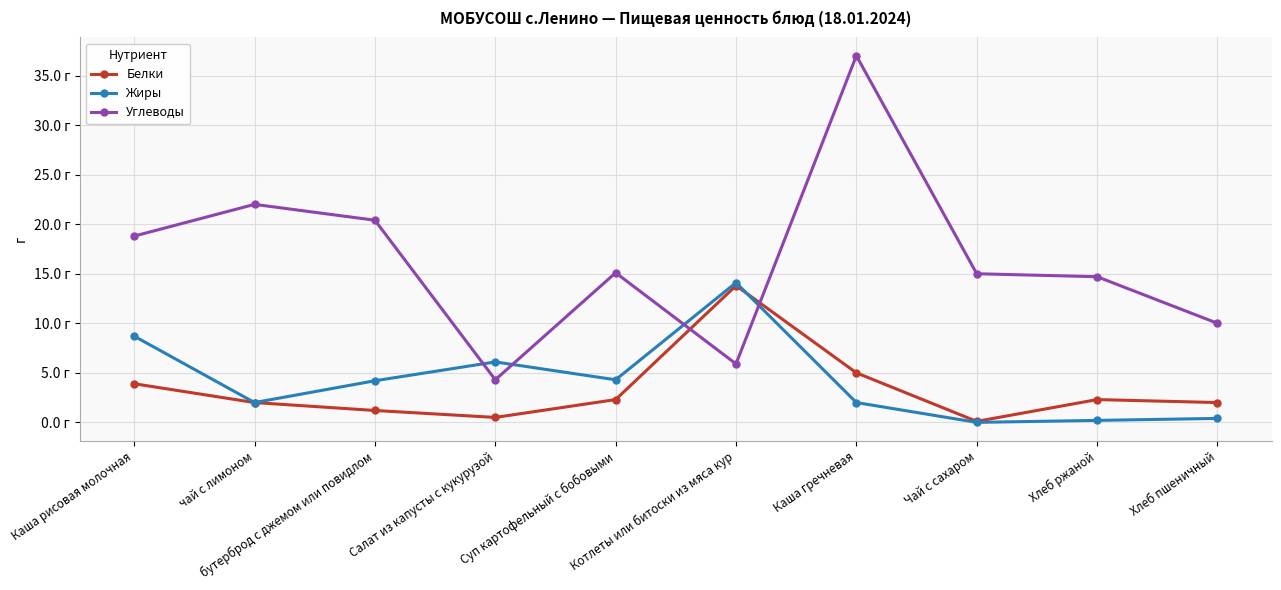

The Жиры series shows 23.0 at Котлеты или битоски из мяса кур. True or false?

False